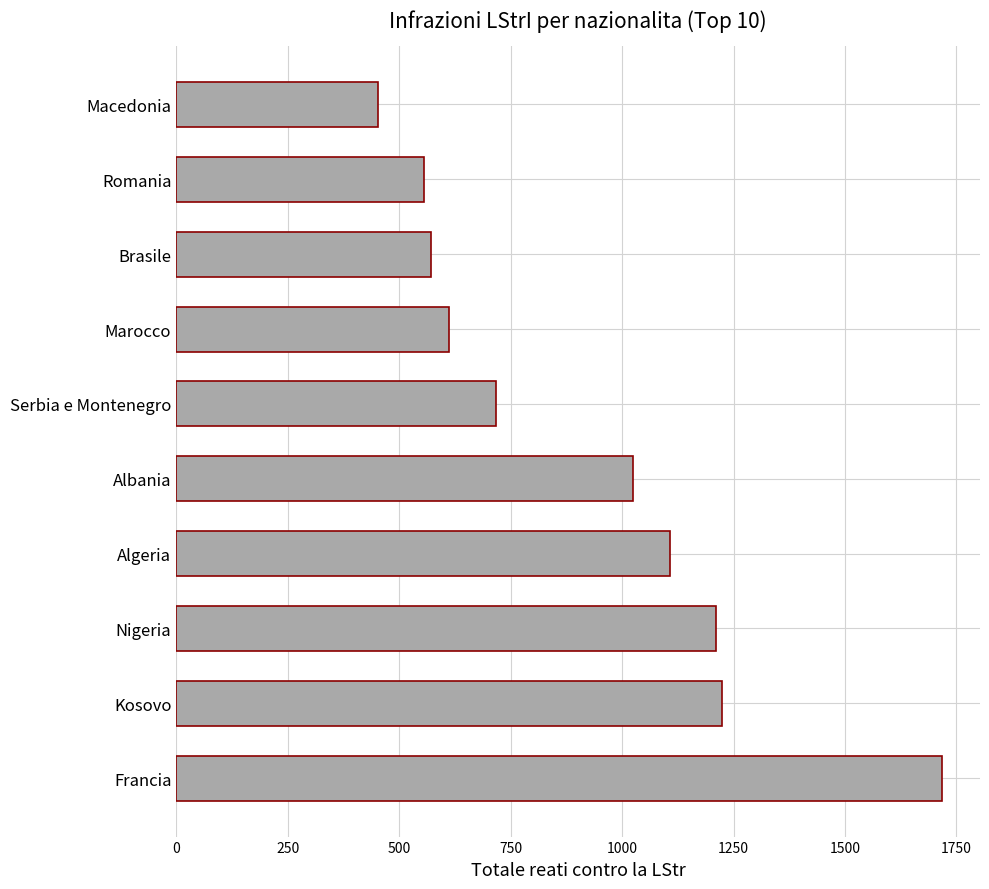

What is the maximum value shown in the chart?

1717